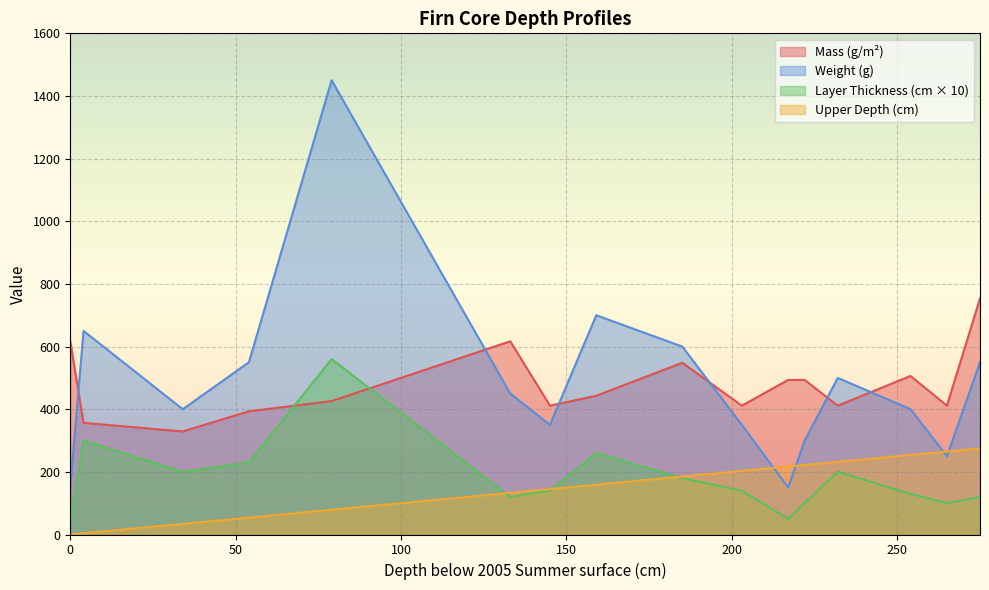

What is the total value across all series at 54?

1227.4